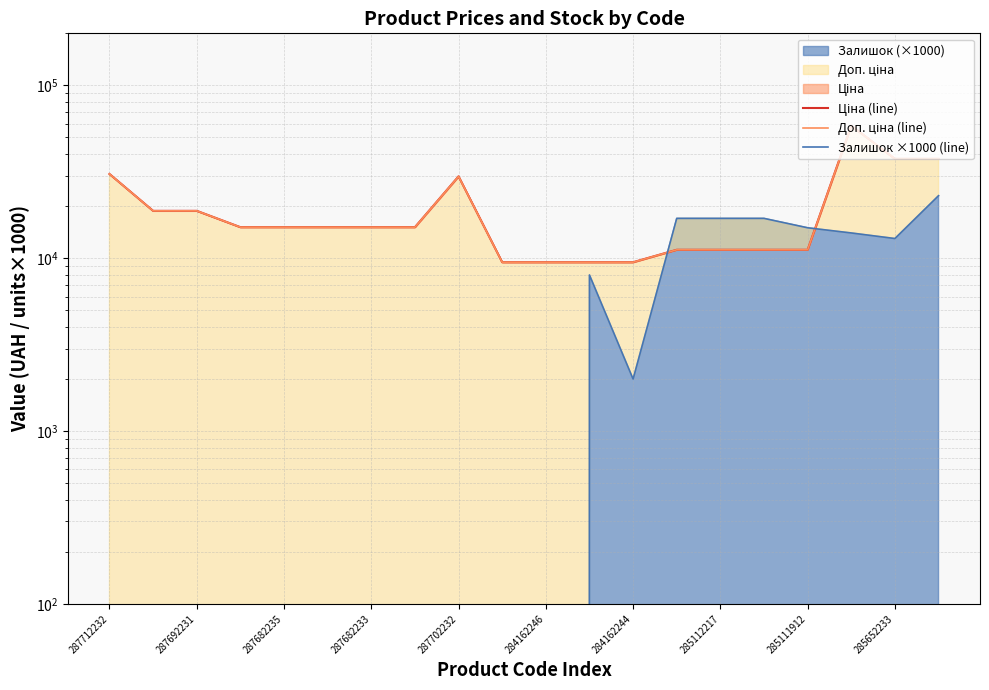

How many values in the Доп. ціна (line) series are below 15120?

8